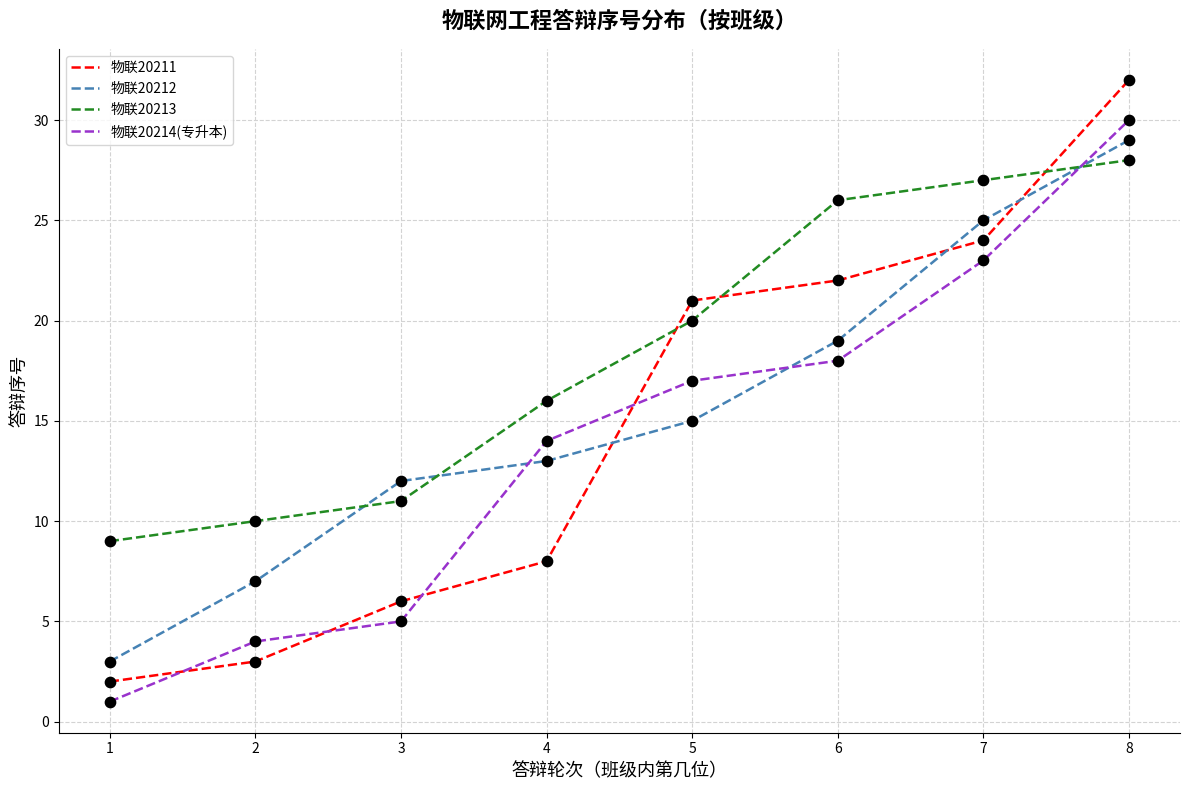

What are all the series names shown in the legend?

物联20211, 物联20212, 物联20213, 物联20214(专升本)